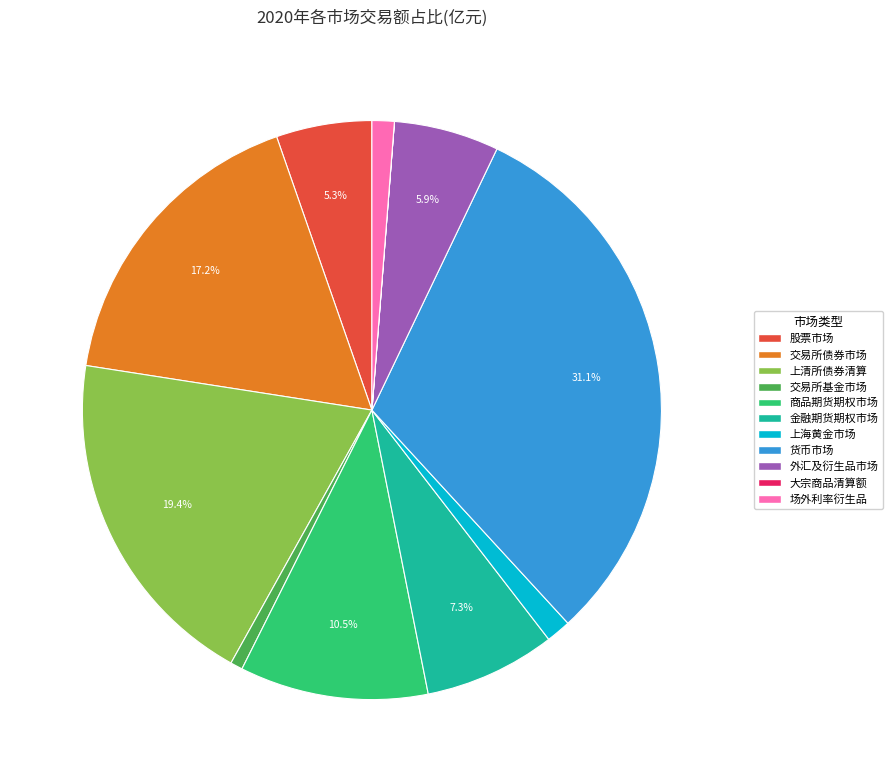

Is it true that 上清所债券清算 is 31% of the pie?

False